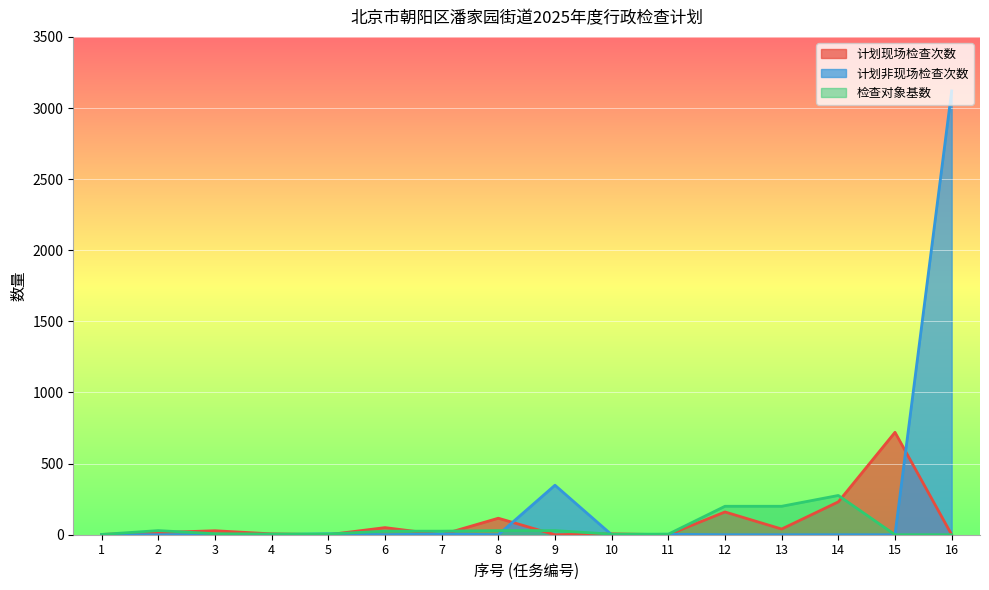

List the series in order of their peak value, lowest first.

检查对象基数, 计划现场检查次数, 计划非现场检查次数